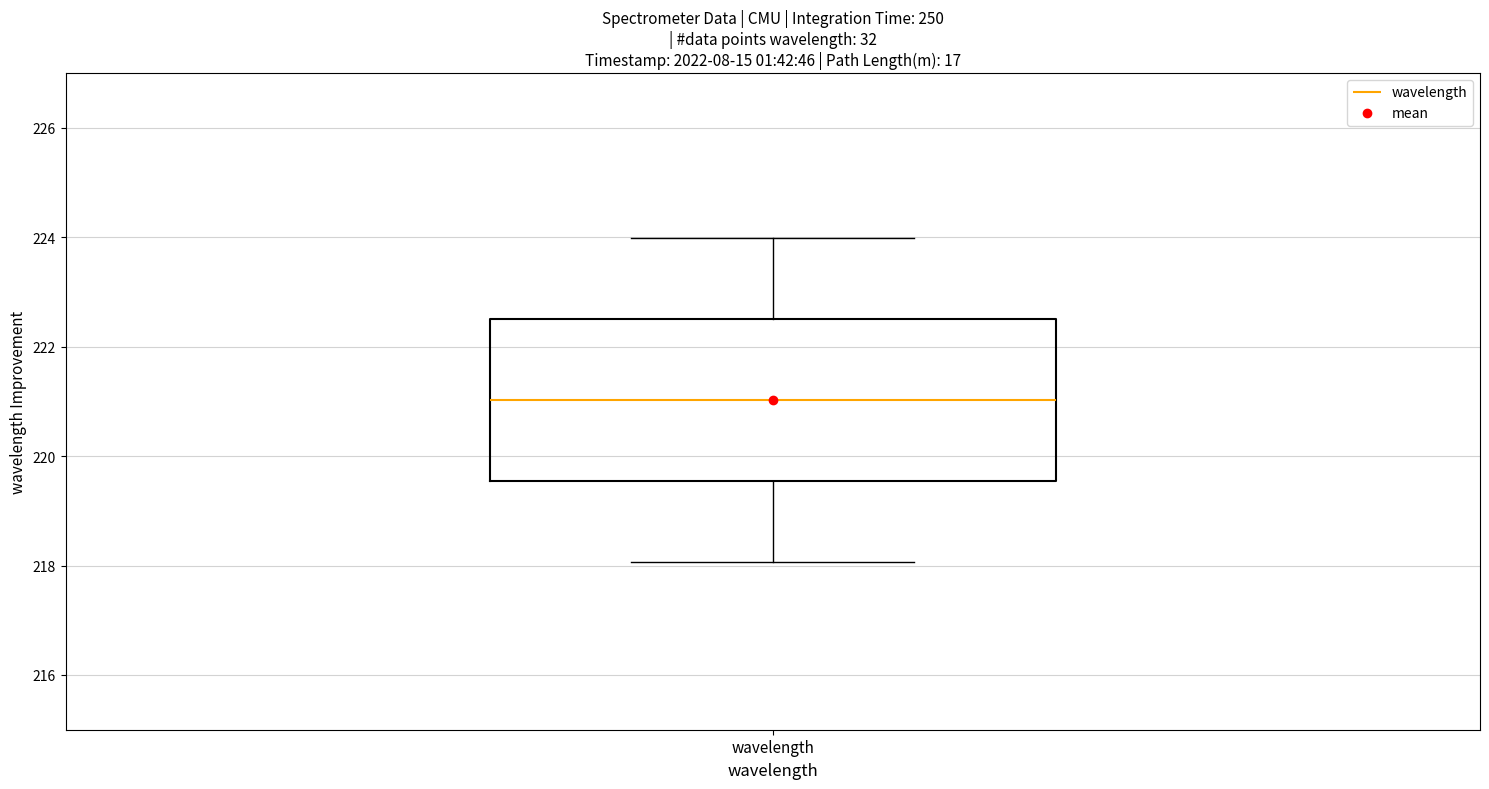

Transcribe this box plot: give where the median line is, the range the box spans, and where the two whiskers end, as read against the y-axis. The values are not printed on the chart, so give them approximately, as read against the axis.

median 221.0, box 219.6 to 222.6, whiskers 218.0 to 224.0